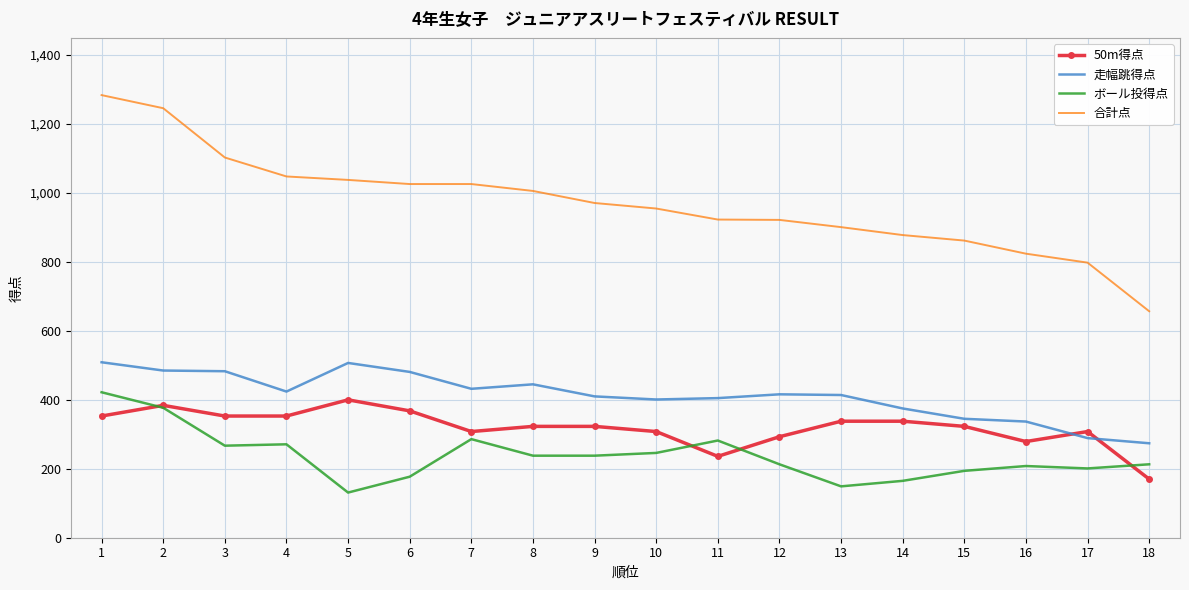

What is the sum of all 合計点 values?

17468